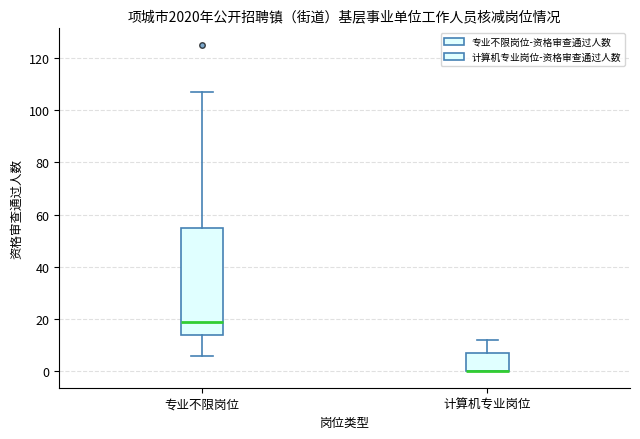

Where is the upper edge of the box for 专业不限岗位 on the y-axis? The values are not printed on the chart, so give them approximately, as read against the axis.

56